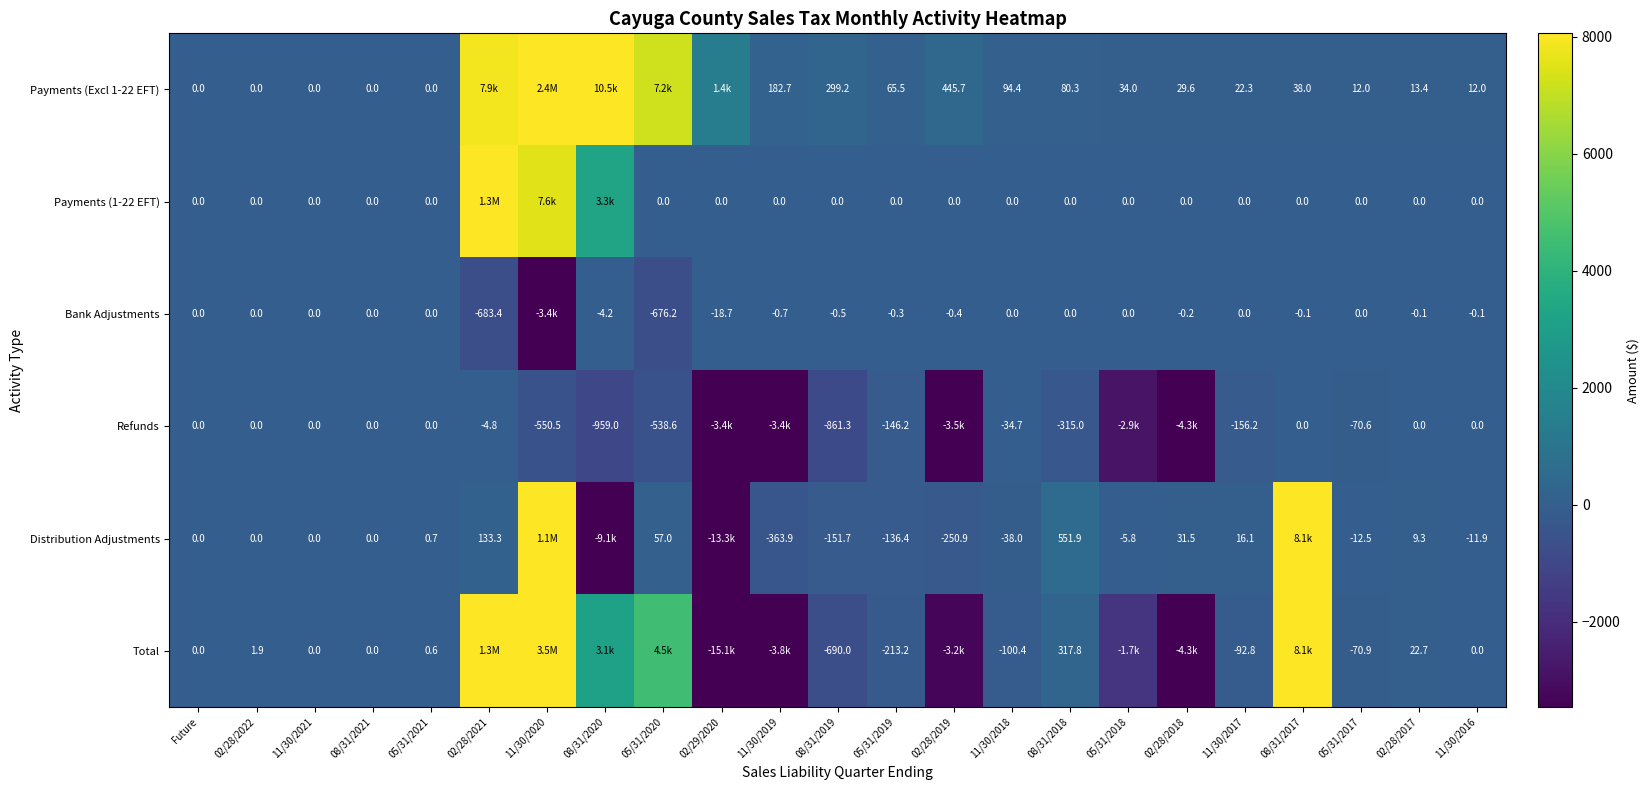

Is the value of Payments (Excl 1-22 EFT) at 11/30/2018 greater than the value of Bank Adjustments at 08/31/2020?

Yes